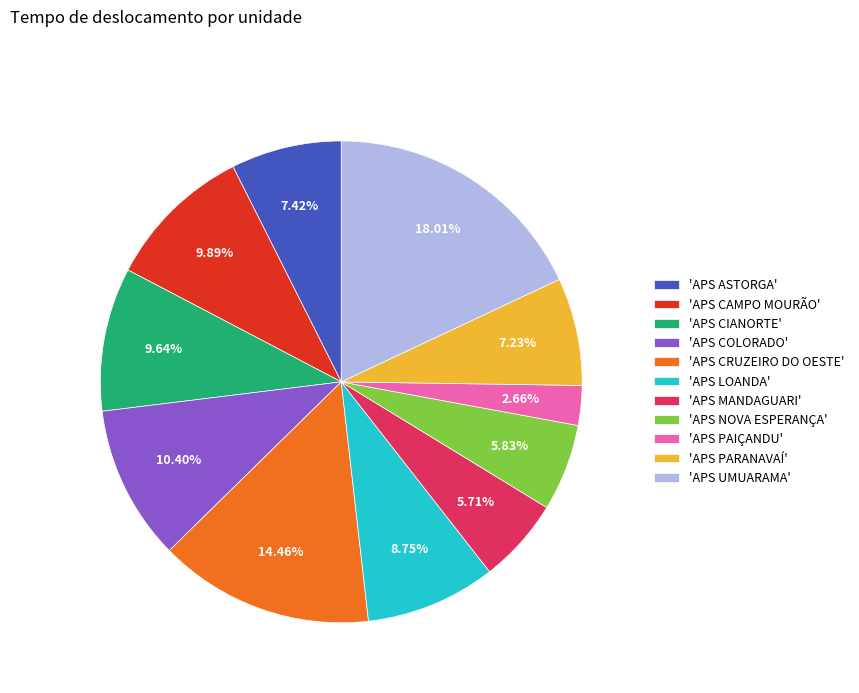

Does 'APS NOVA ESPERANÇA' account for over 50% of the chart?

No